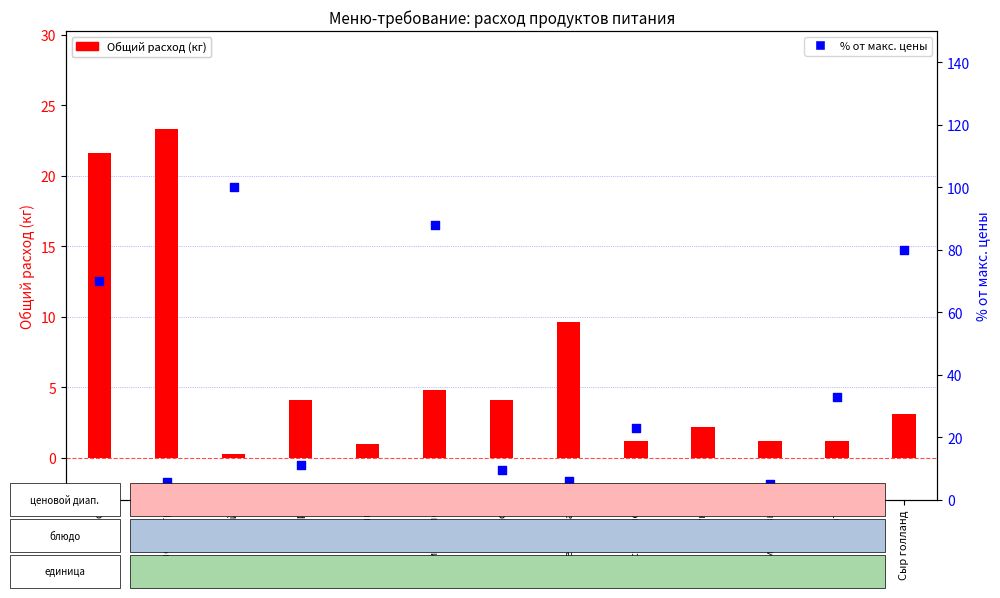

What is the total value across all series at Сыр голланд?

83.1